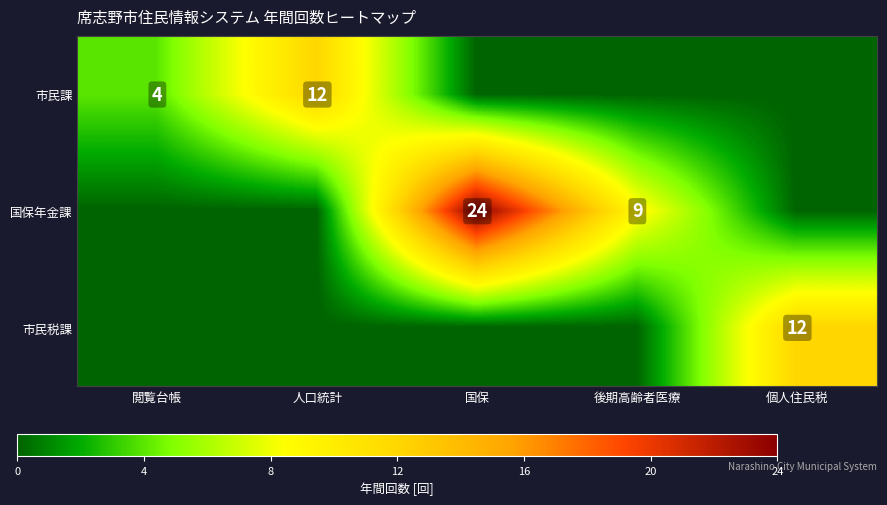

The 市民税課 series shows 20 at 個人住民税. True or false?

False